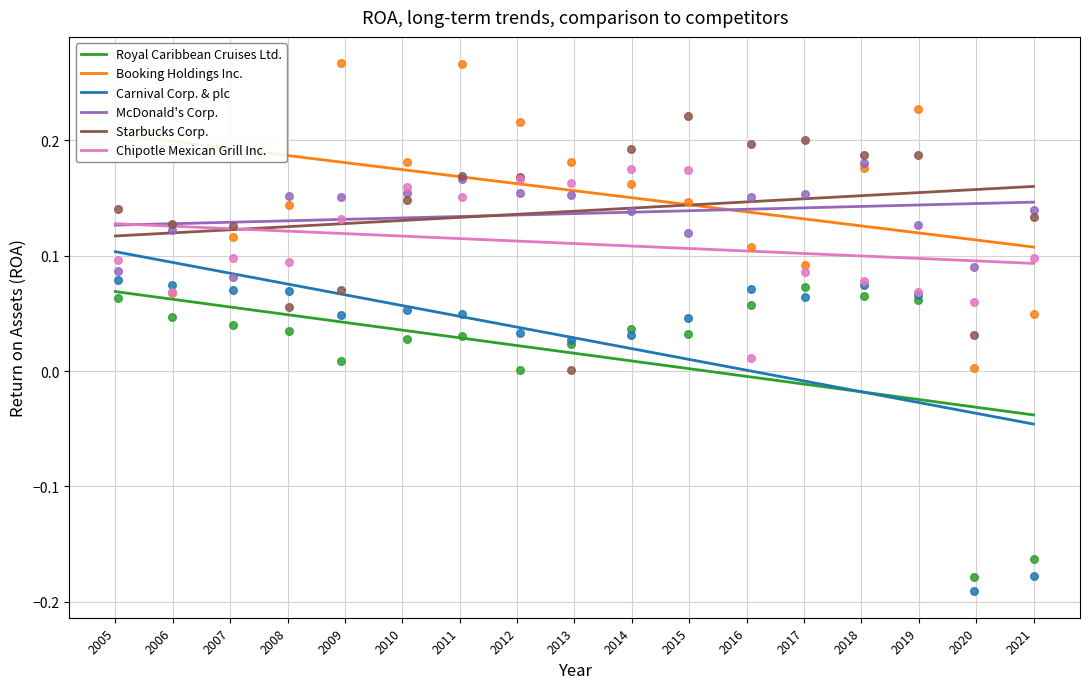

At how many categories does at least one series exceed 0?

17